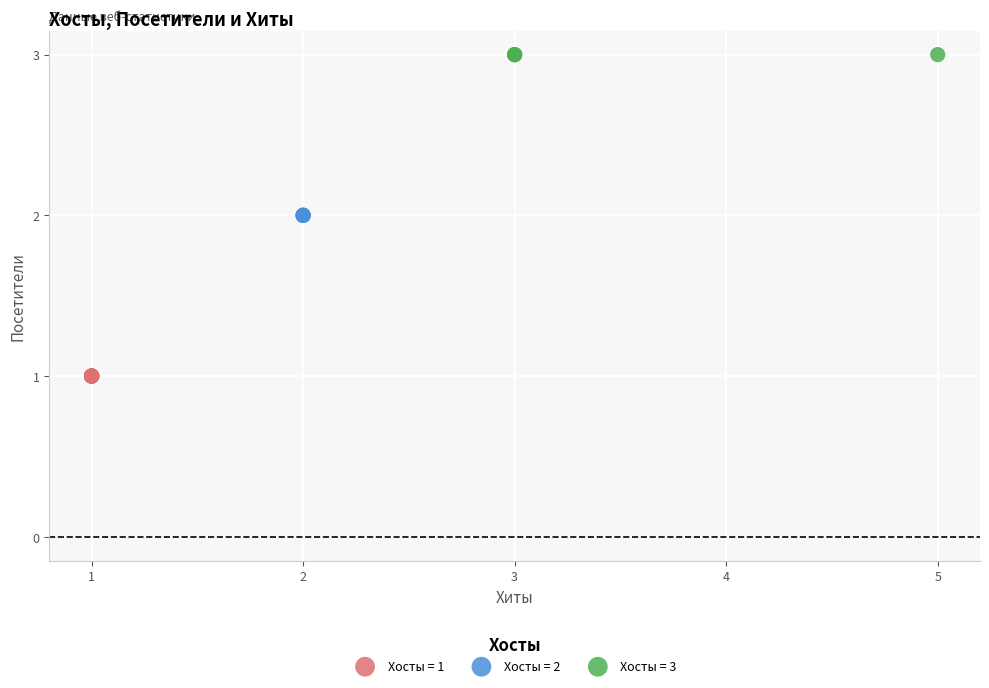

Which series contains the lowest Y value?

Хосты = 1